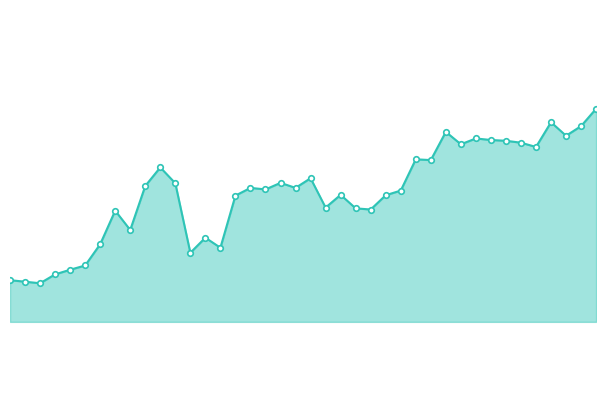

What is the average value?

102.2